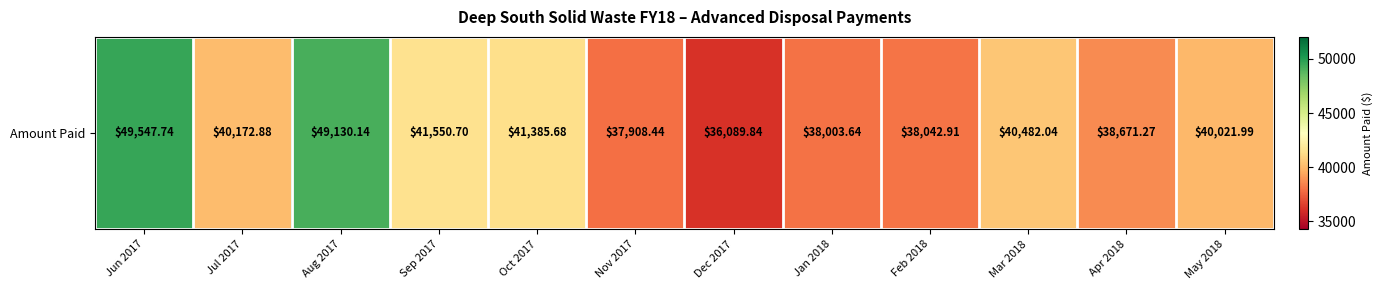

Is it true that the value at Oct 2017 is 41385.7?

True